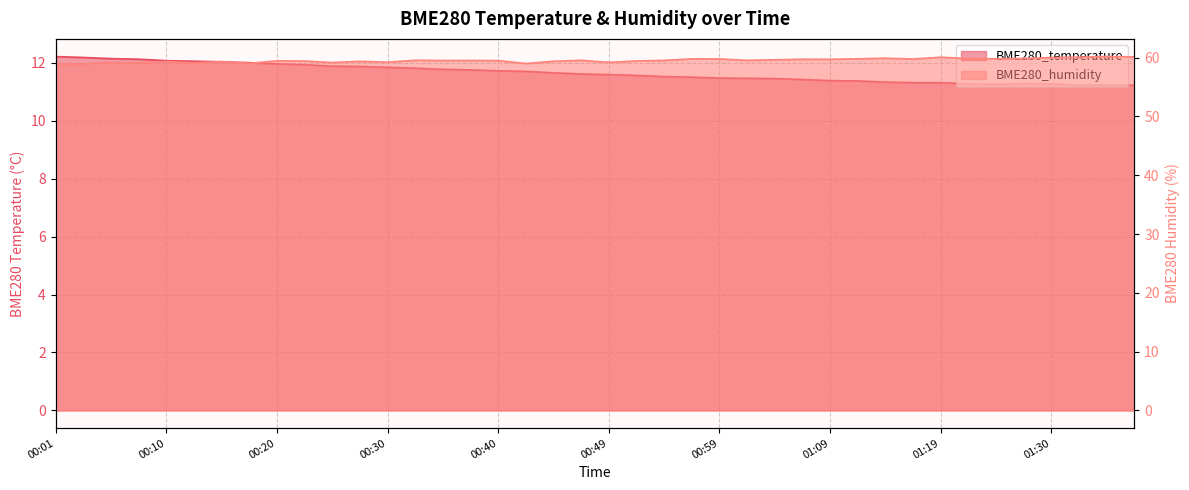

What is the average value of the BME280_temperature series?

11.6